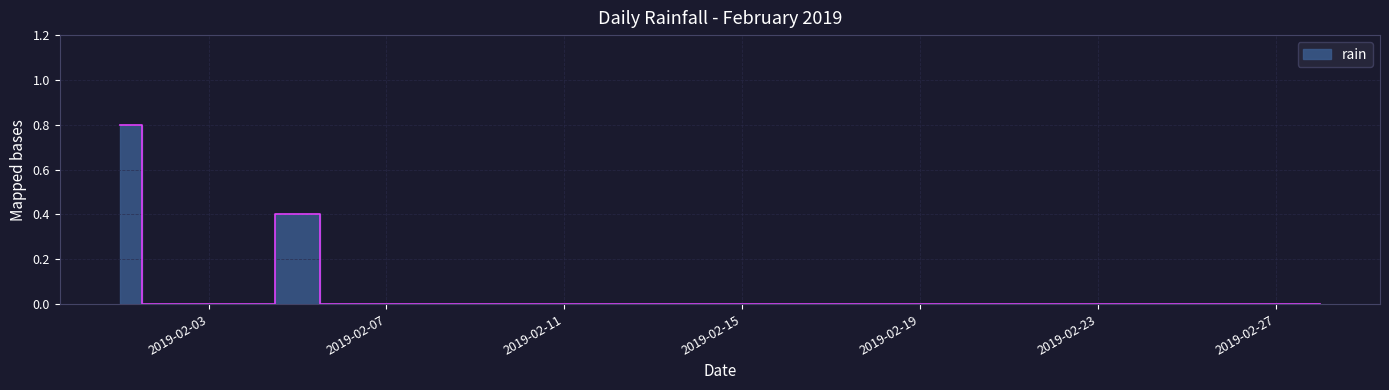

What is the difference between the maximum and minimum values?

0.8